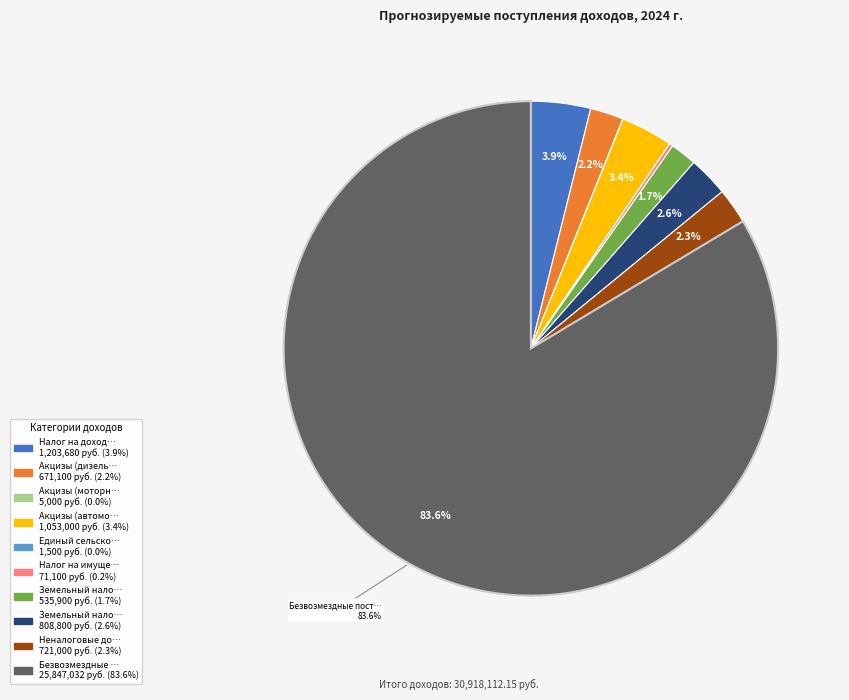

Does any single category account for the majority?

Yes